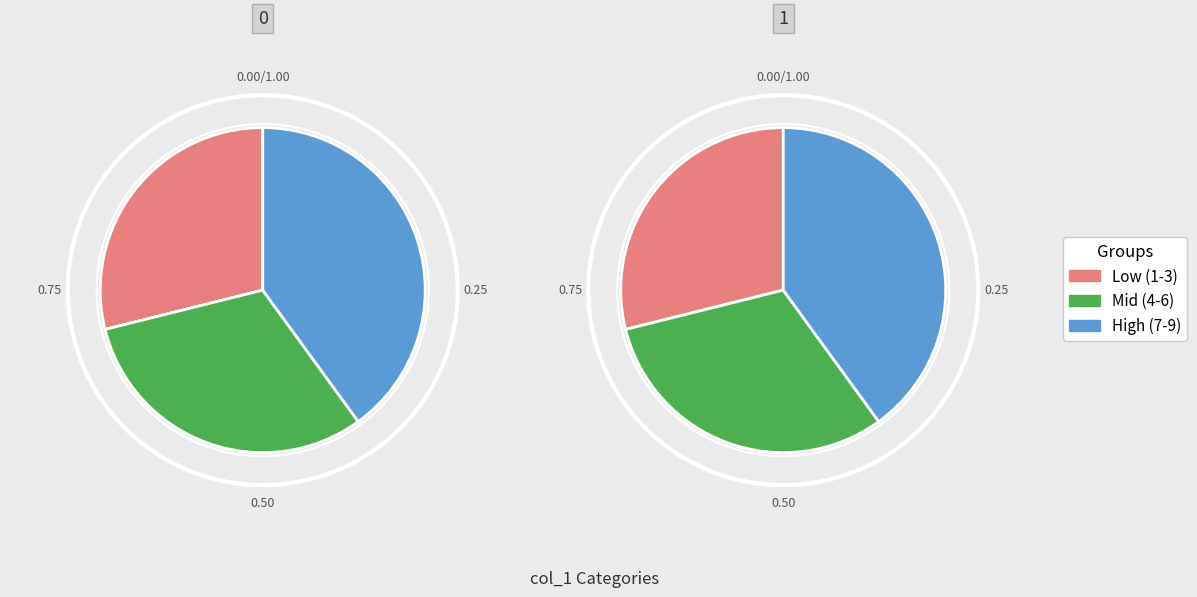

Do 4 and 8 together represent more than half of the pie?

No